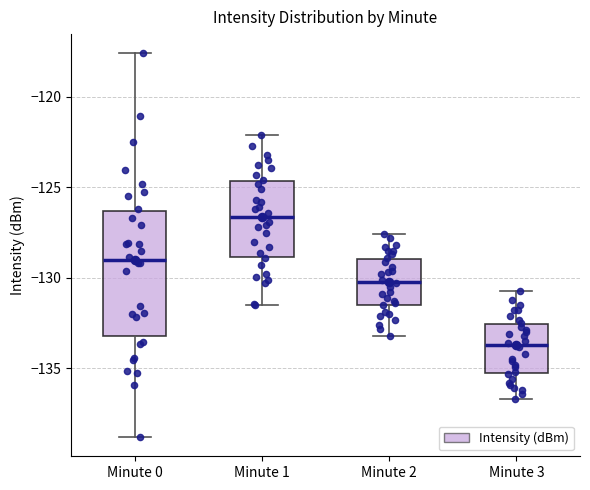

Reading left to right, transcribe this box plot: for each box, give where its median line is, the range the box spans, and where its two whiskers end, as read against the y-axis. The values are not printed on the chart, so give them approximately, as read against the axis.

Minute 0: median -129.0, box -133.0 to -126.5, whiskers -139.0 to -117.5
Minute 1: median -126.5, box -129.0 to -124.5, whiskers -131.5 to -122.0
Minute 2: median -130.0, box -131.5 to -129.0, whiskers -133.0 to -127.5
Minute 3: median -133.5, box -135.5 to -132.5, whiskers -136.5 to -130.5